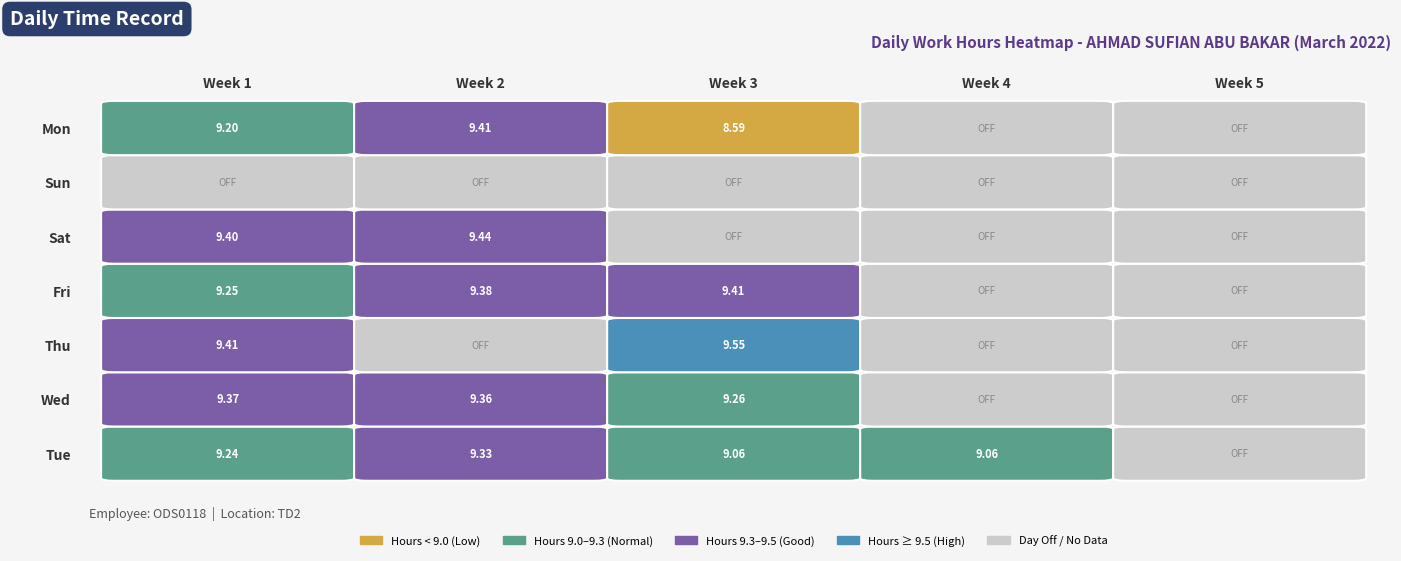

How many distinct data groups are displayed?

7